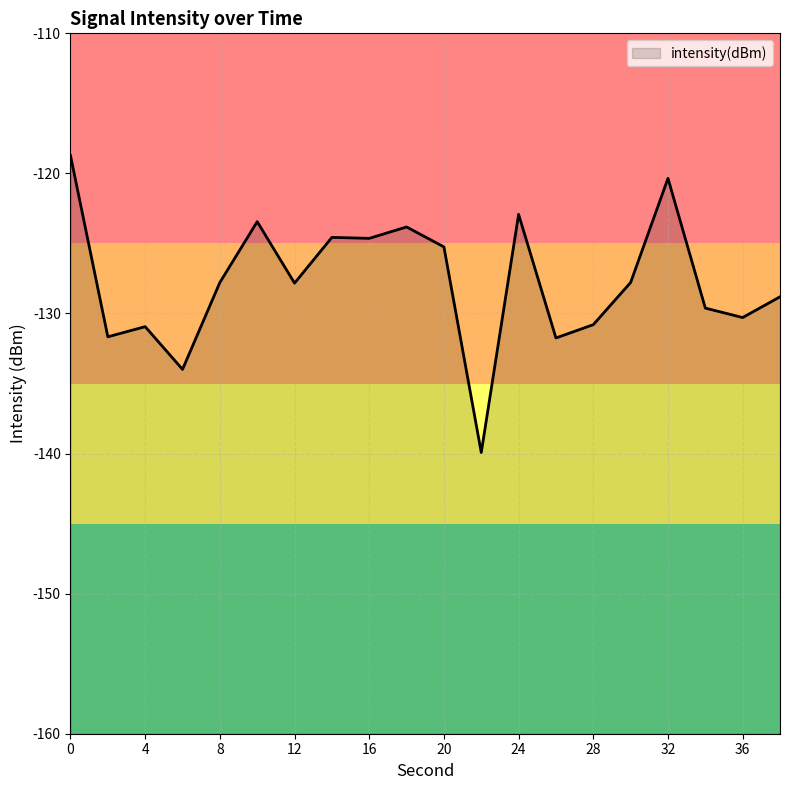

Reading left to right, list all the values displayed in this chart.

-118.7	-131.7	-130.9	-134.0	-127.8	-123.4	-127.8	-124.6	-124.6	-123.8	-125.2	-139.9	-122.9	-131.7	-130.8	-127.8	-120.4	-129.6	-130.3	-128.8